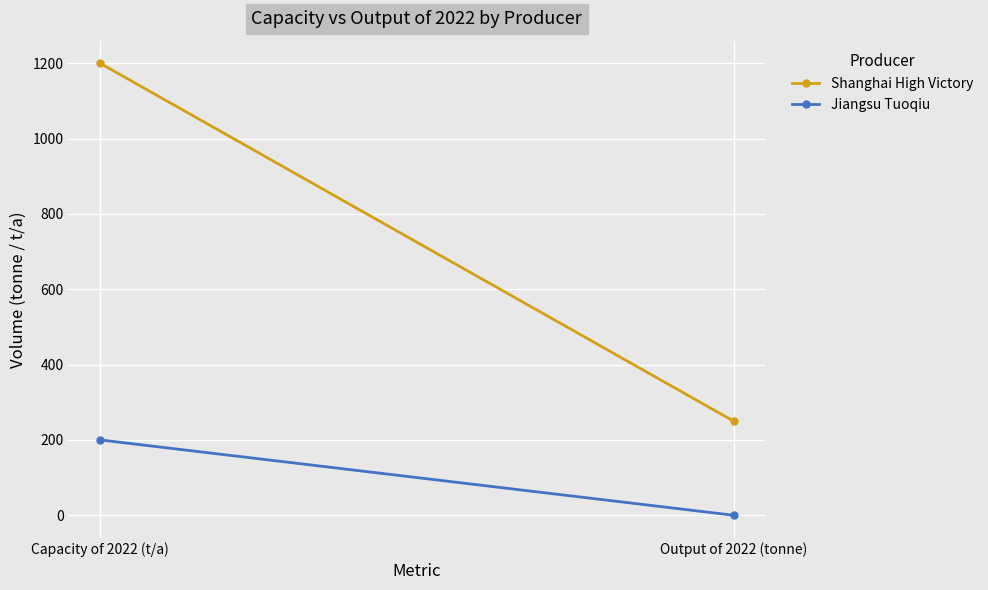

At how many categories does at least one series exceed 143?

2